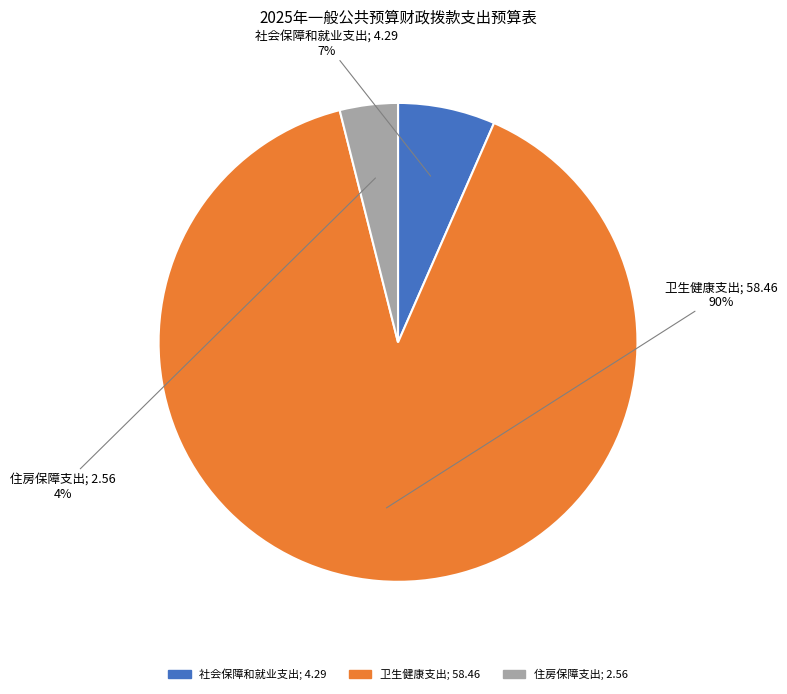

What is the ratio of the value at 住房保障支出 to the value at 社会保障和就业支出?

0.6